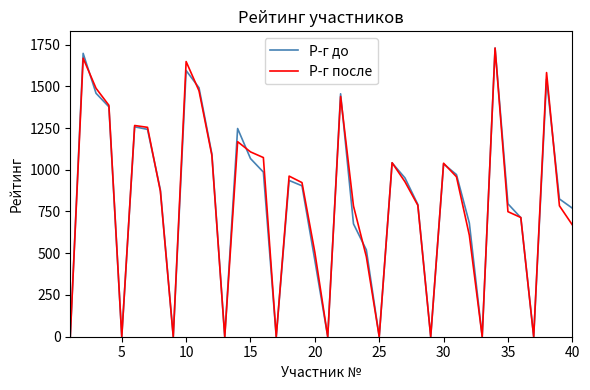

What is the maximum value for Р-г до?

1729